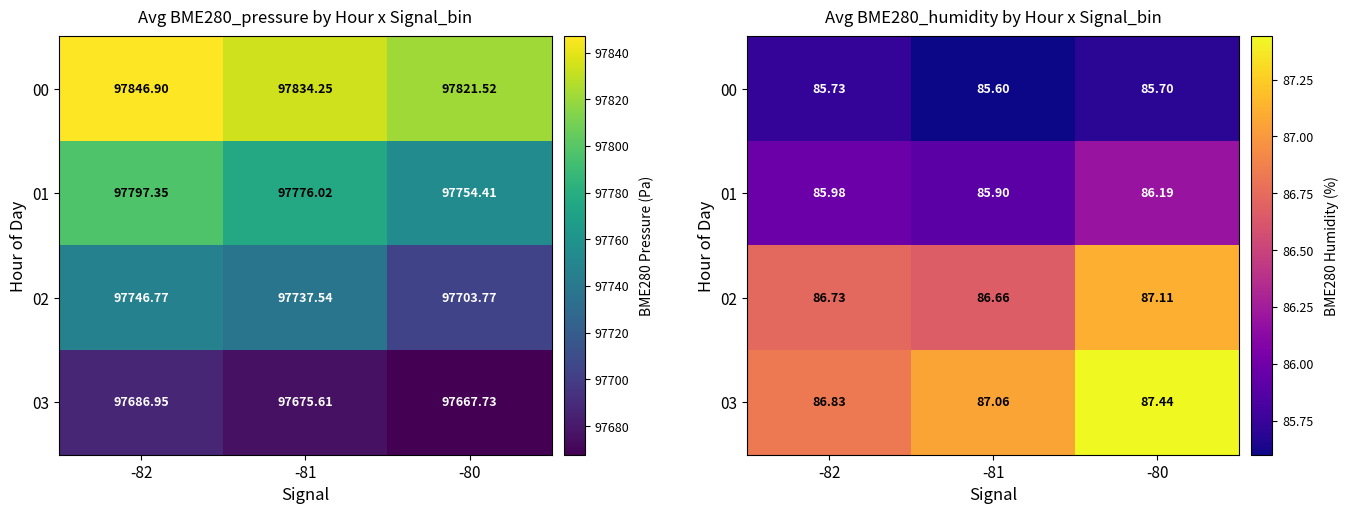

What is the sum of the 01 values at -82 and -81?

171.9